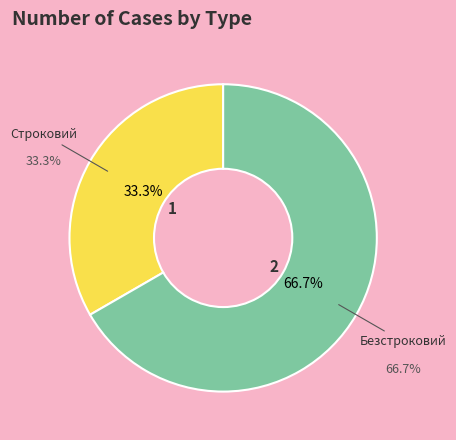

What percentage is NOT represented by Безстроковий?

33.3%